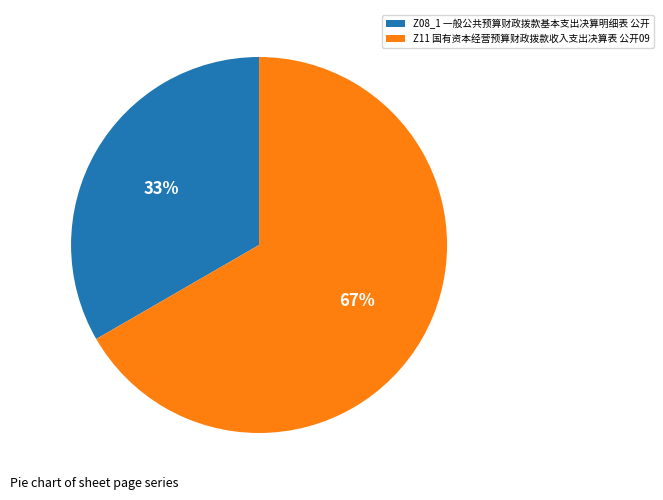

Is it true that Z11 国有资本经营预算财政拨款收入支出决算表 公开09 is 67% of the pie?

True